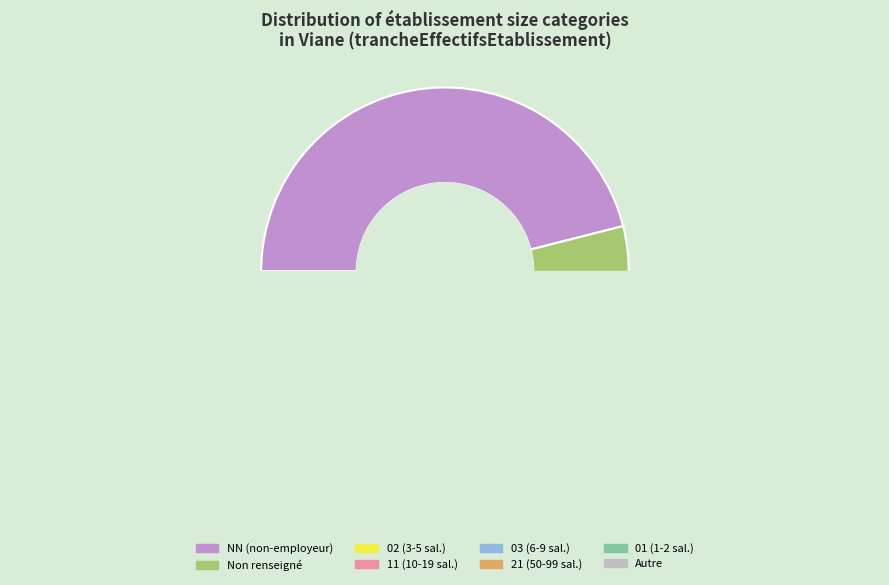

What is the ratio of the value at NN to the value at 21?

16.8